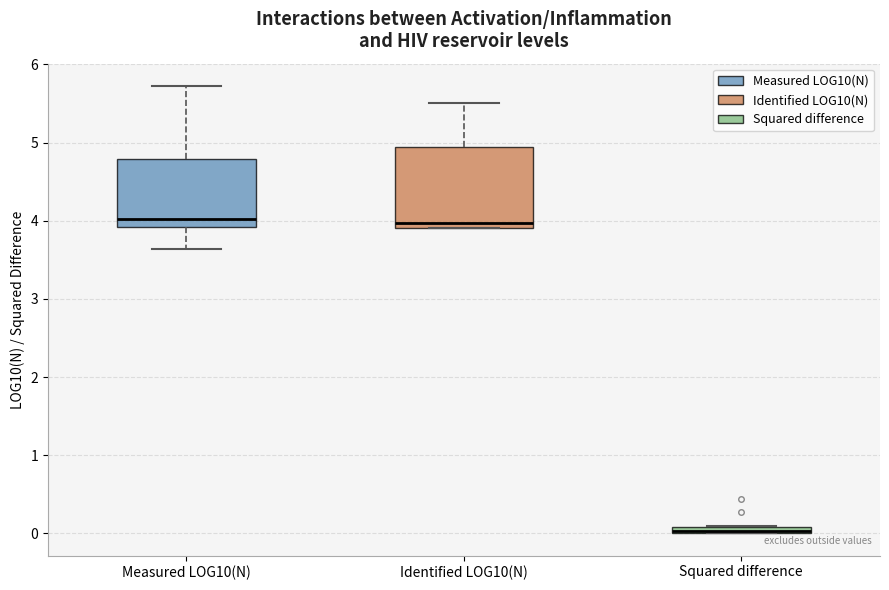

Where does the upper whisker of the box for Identified LOG10(N) end on the y-axis? The values are not printed on the chart, so give them approximately, as read against the axis.

5.5